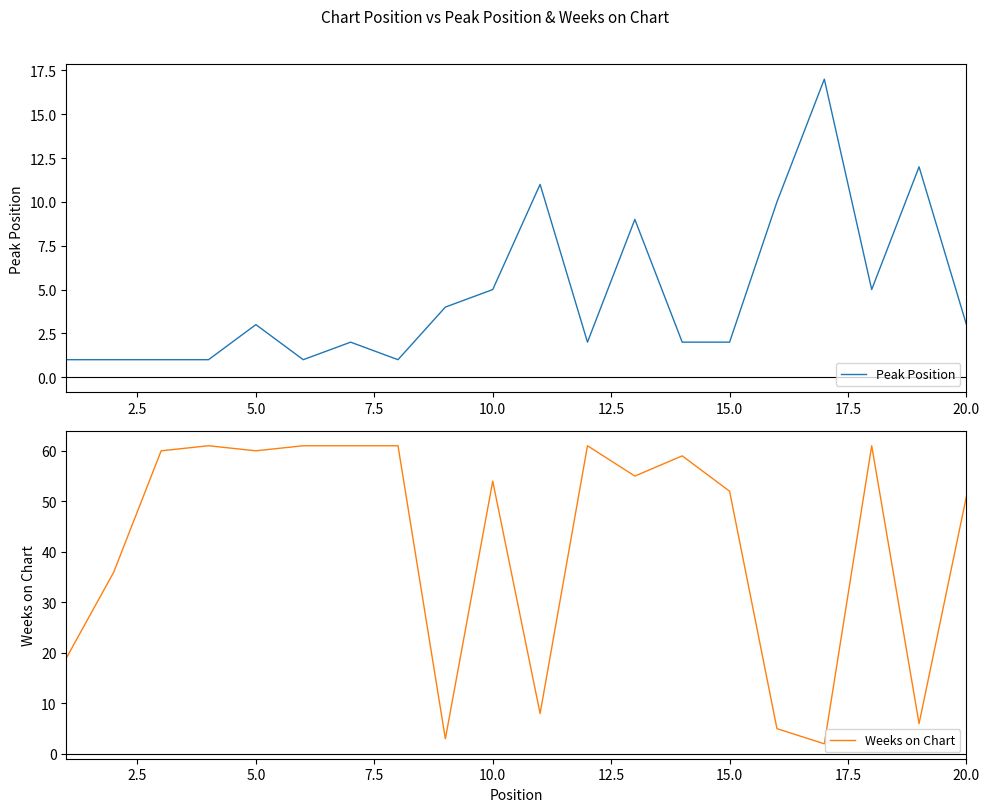

Does the chart display data point markers on the line(s)?

No